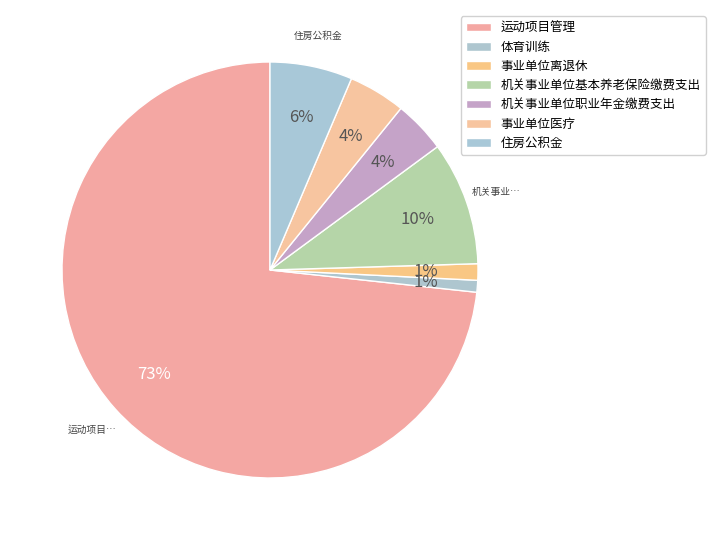

Count the number of slices in the pie.

7